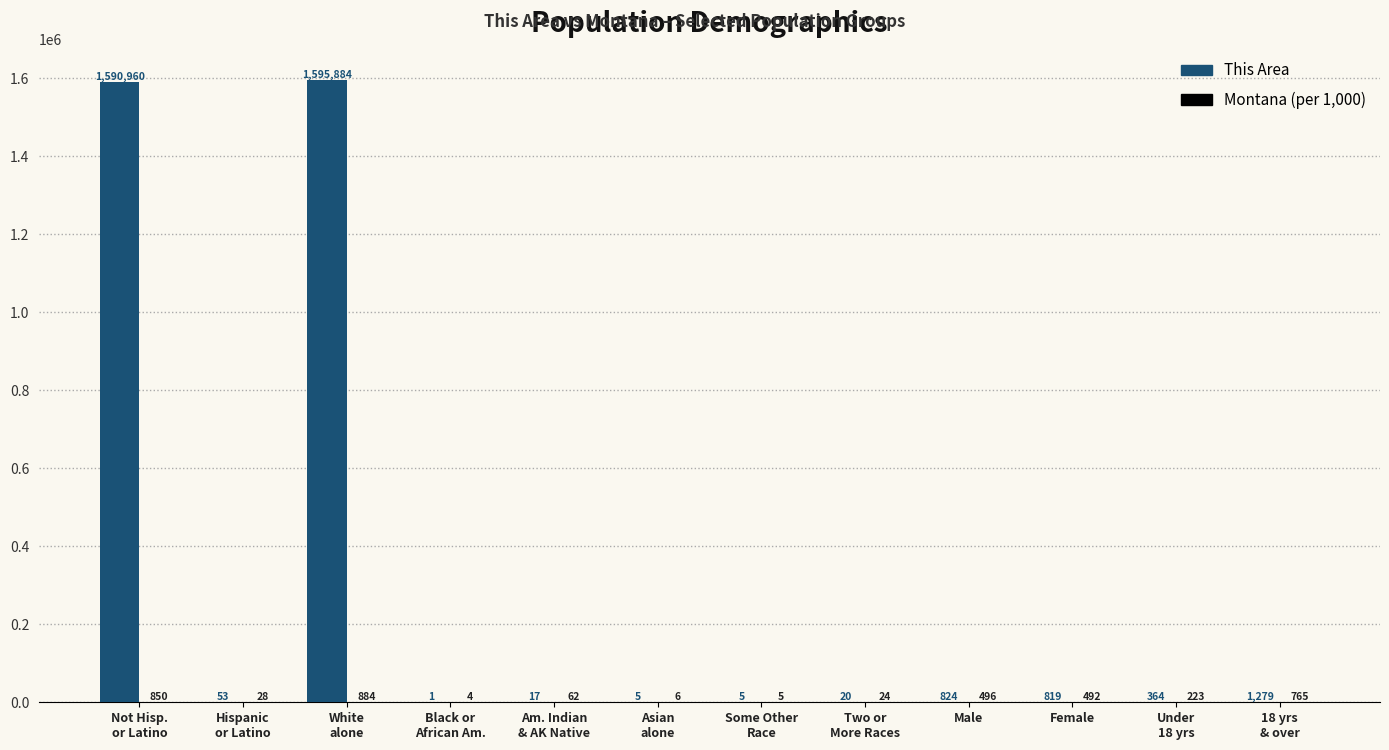

Between Not Hisp.
or Latino and Under
18 yrs, which series saw the biggest shift?

This Area